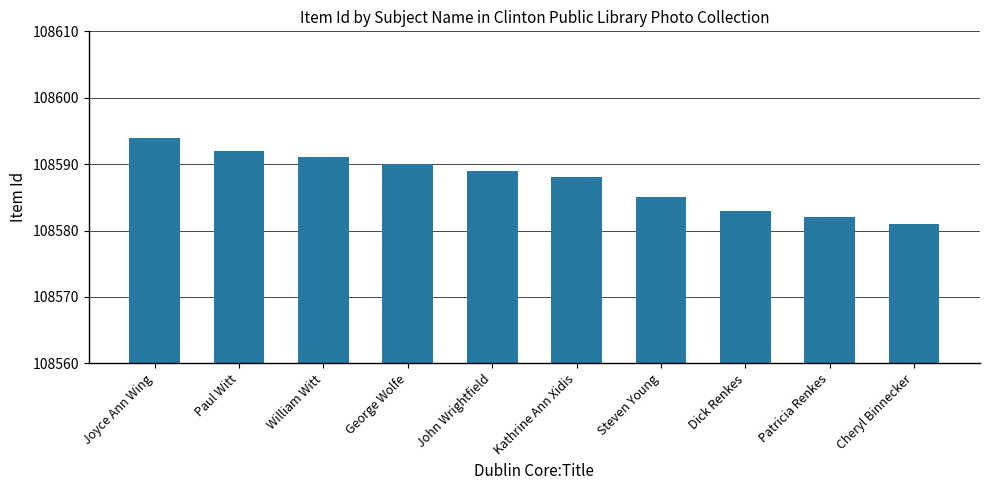

What is the difference between the maximum and minimum values?

13